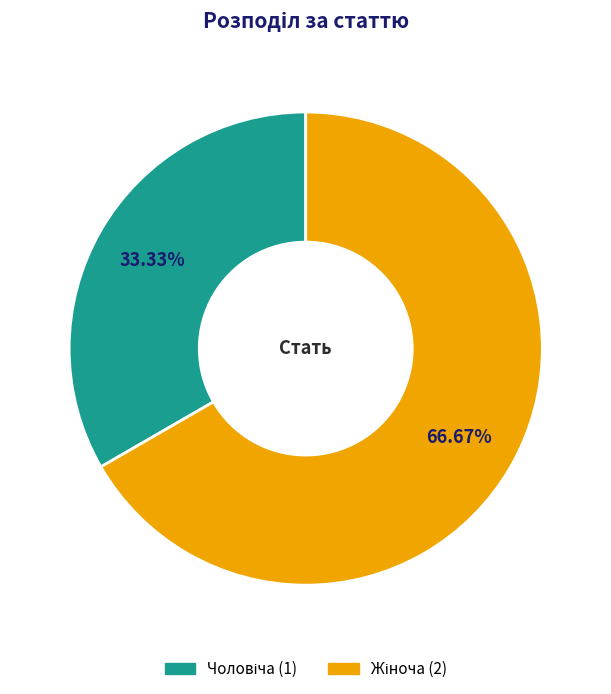

Does any single category account for the majority?

Yes